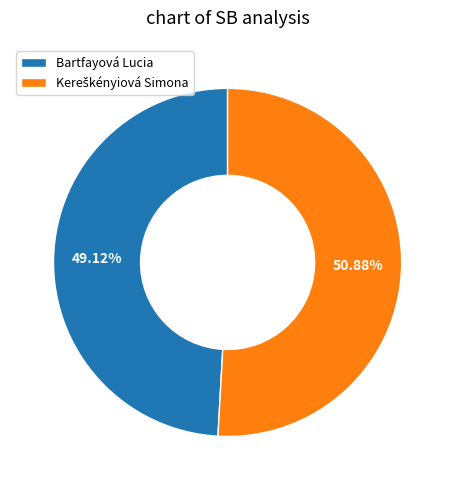

How many segments does this pie chart have?

2